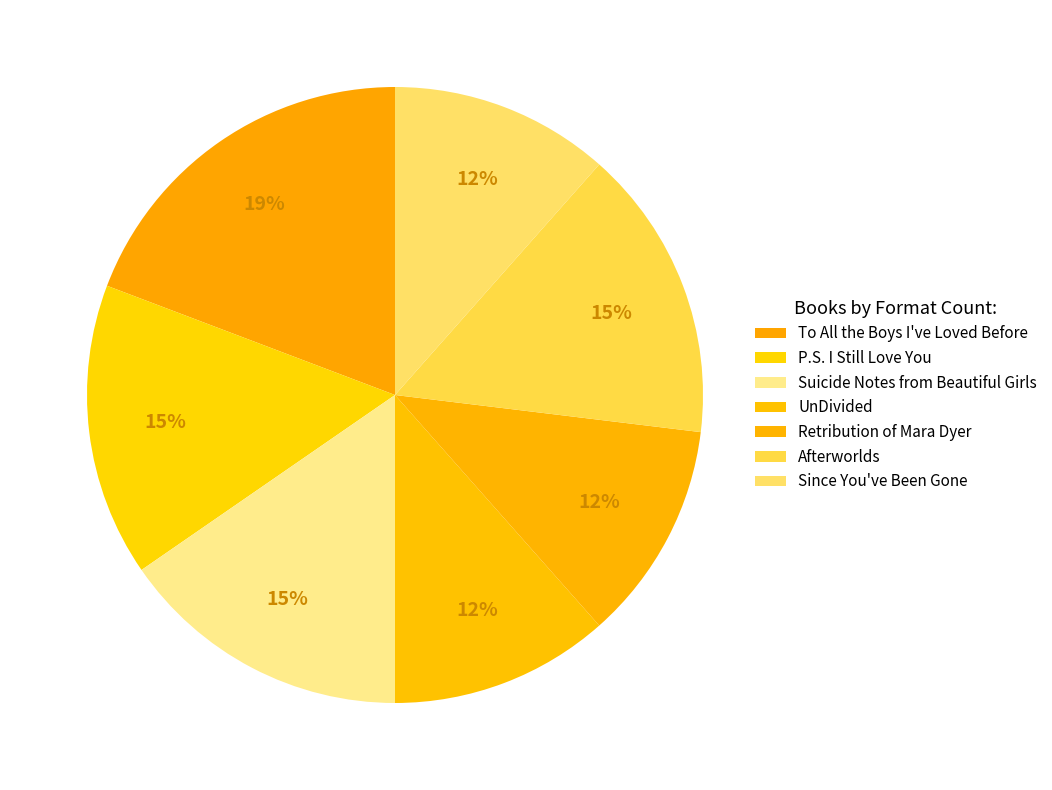

Combined, what portion of the pie is Suicide Notes from Beautiful Girls and To All the Boys I've Loved Before?

34.6%